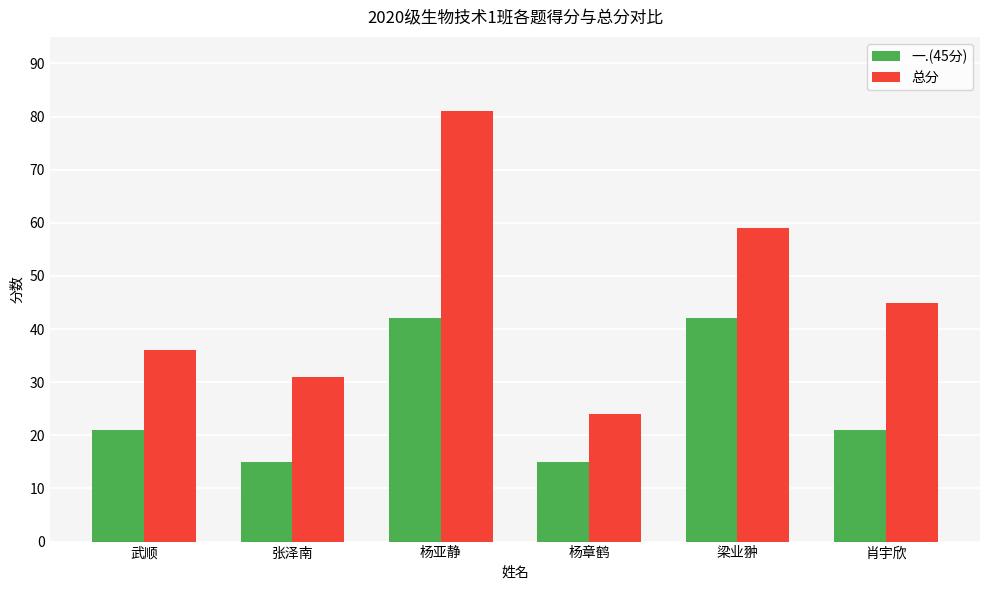

How many 一.(45分) values are between 15 and 42?

6